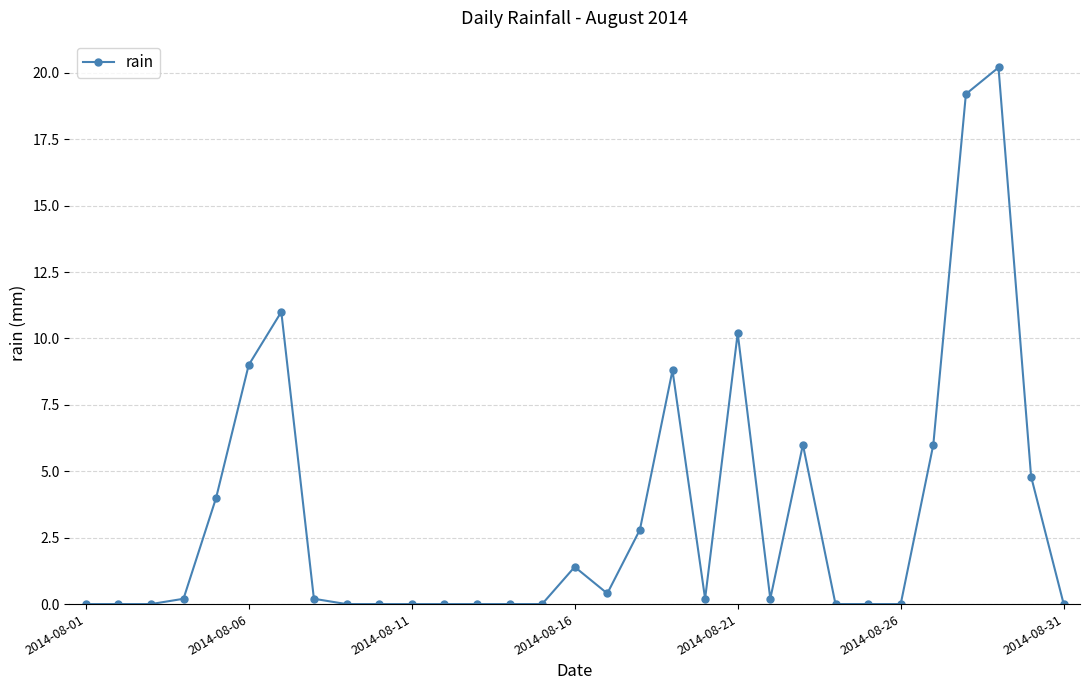

True or false: there are more than 0 points higher than both neighbors.

True